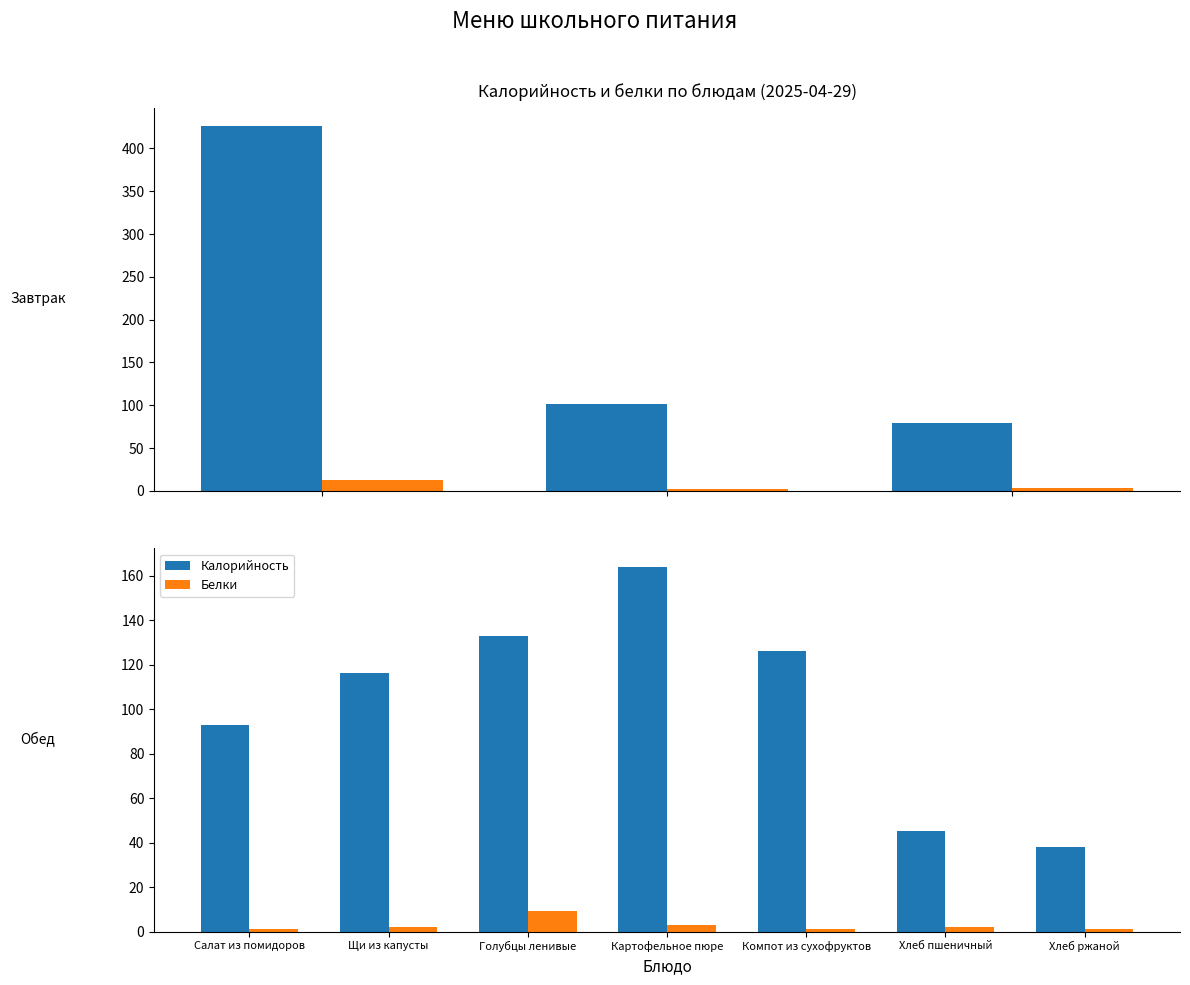

What is the total value across all series at Хлеб ржаной?

39